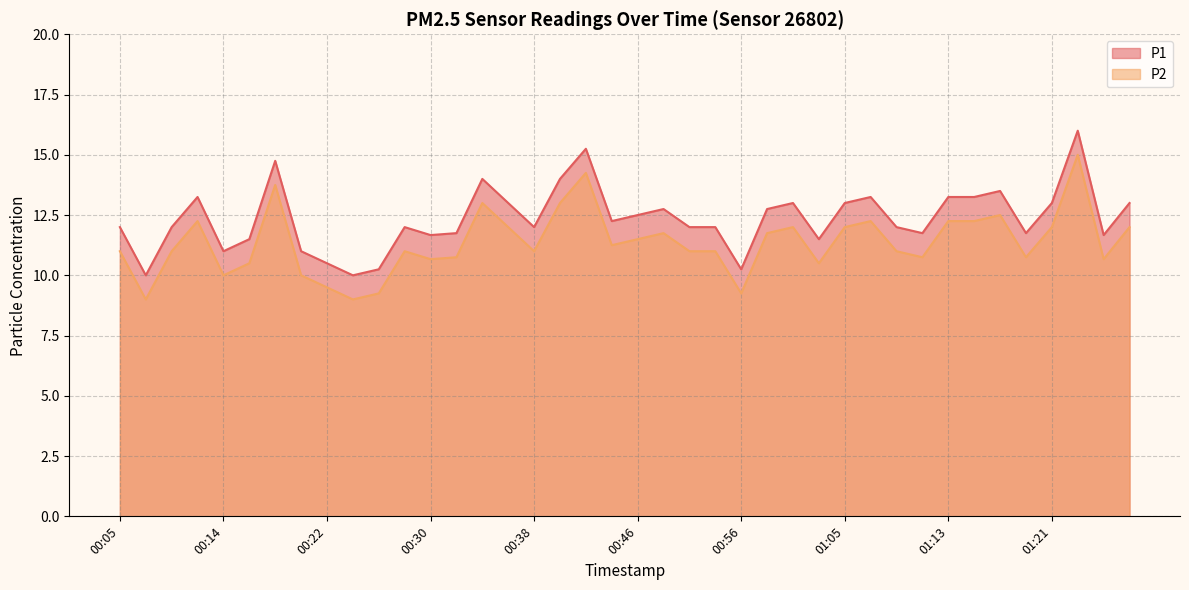

Which series has the largest total across all categories?

P1